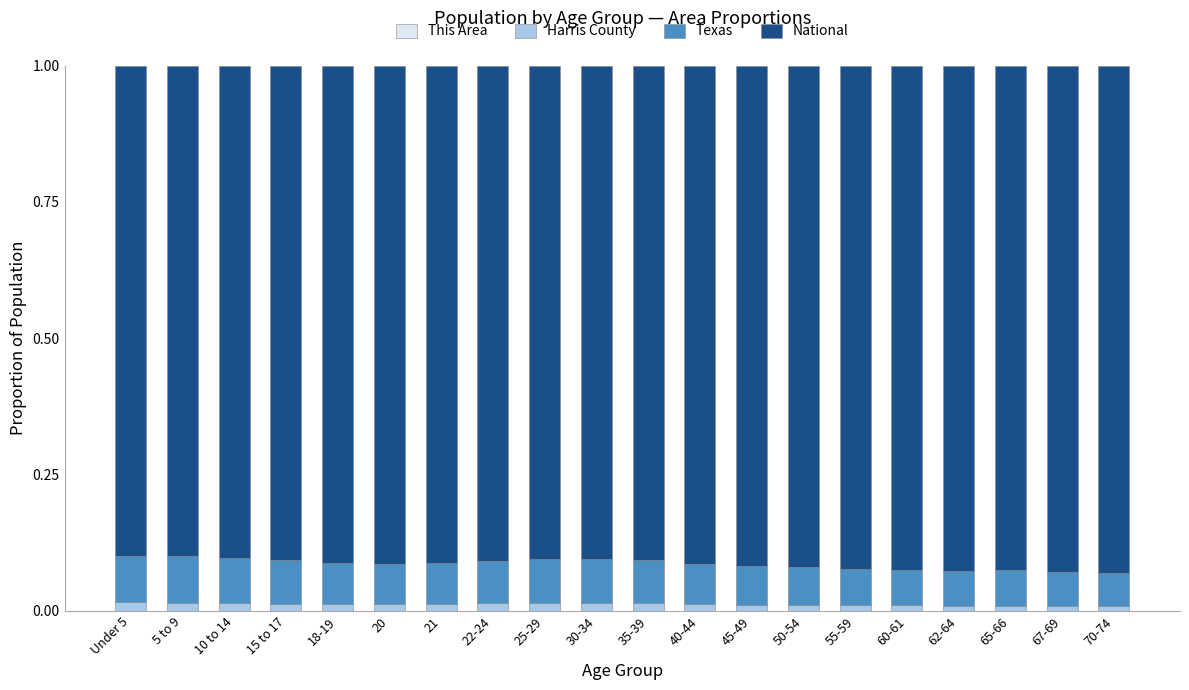

Rank the series at 50-54 from highest to lowest value.

National, Texas, Harris County, This Area